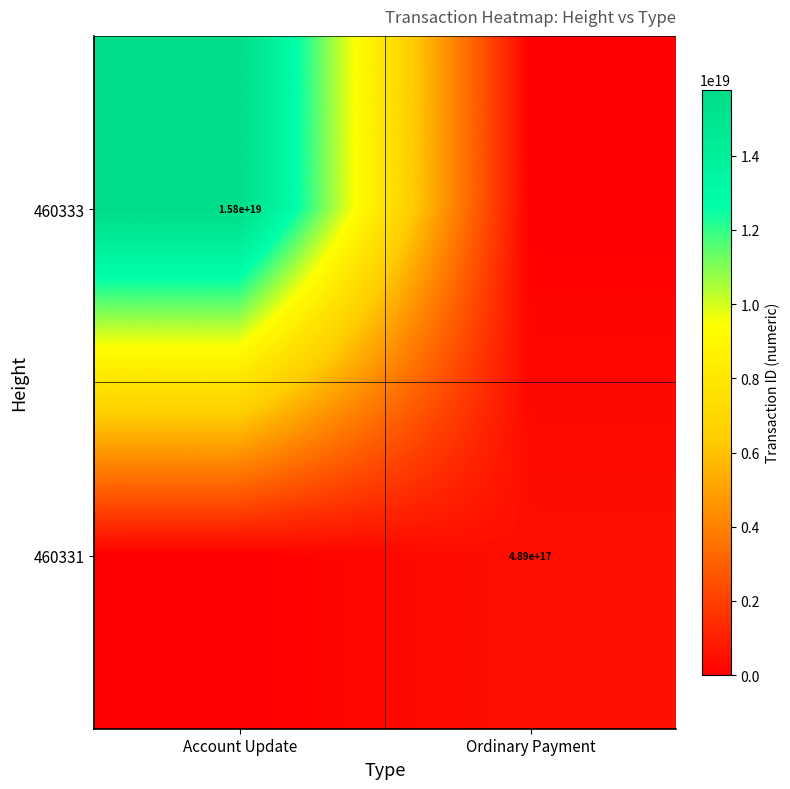

True or false: 460331 has a value of 859367388925794432 at Ordinary Payment.

False